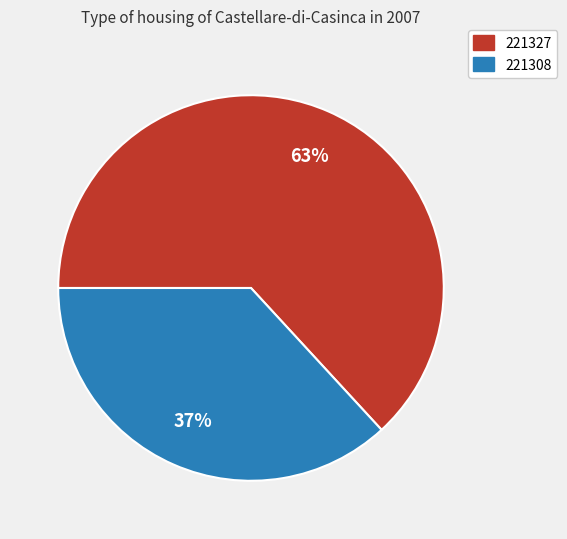

To the nearest percent, what is the average slice percentage?

50%